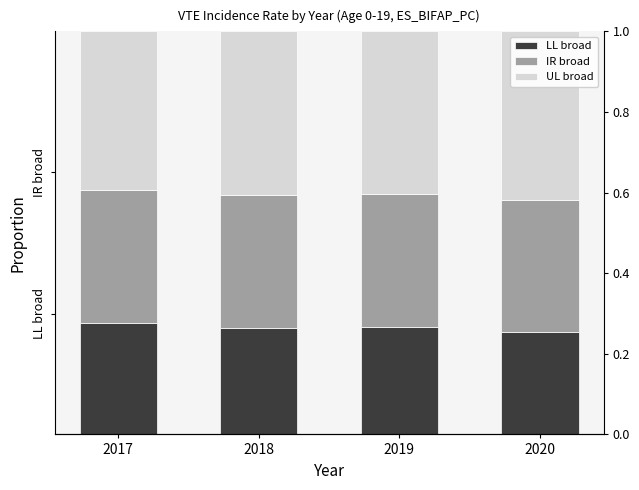

What is the minimum value shown in the chart?

0.3